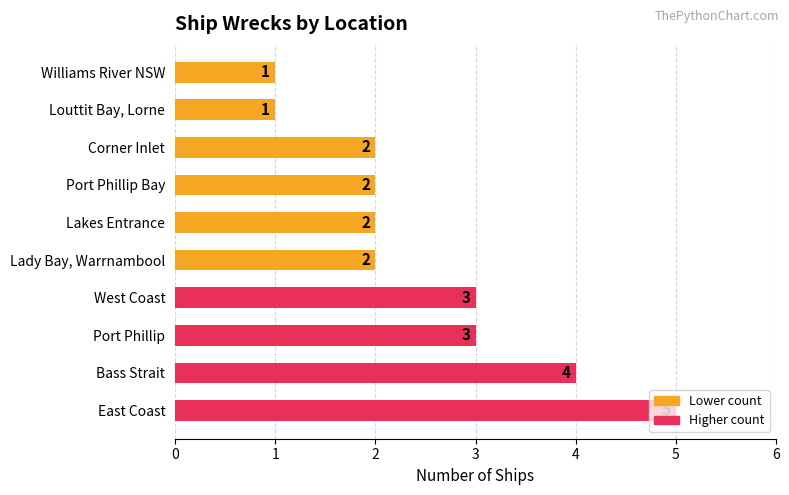

Does the chart contain stacked bars?

No